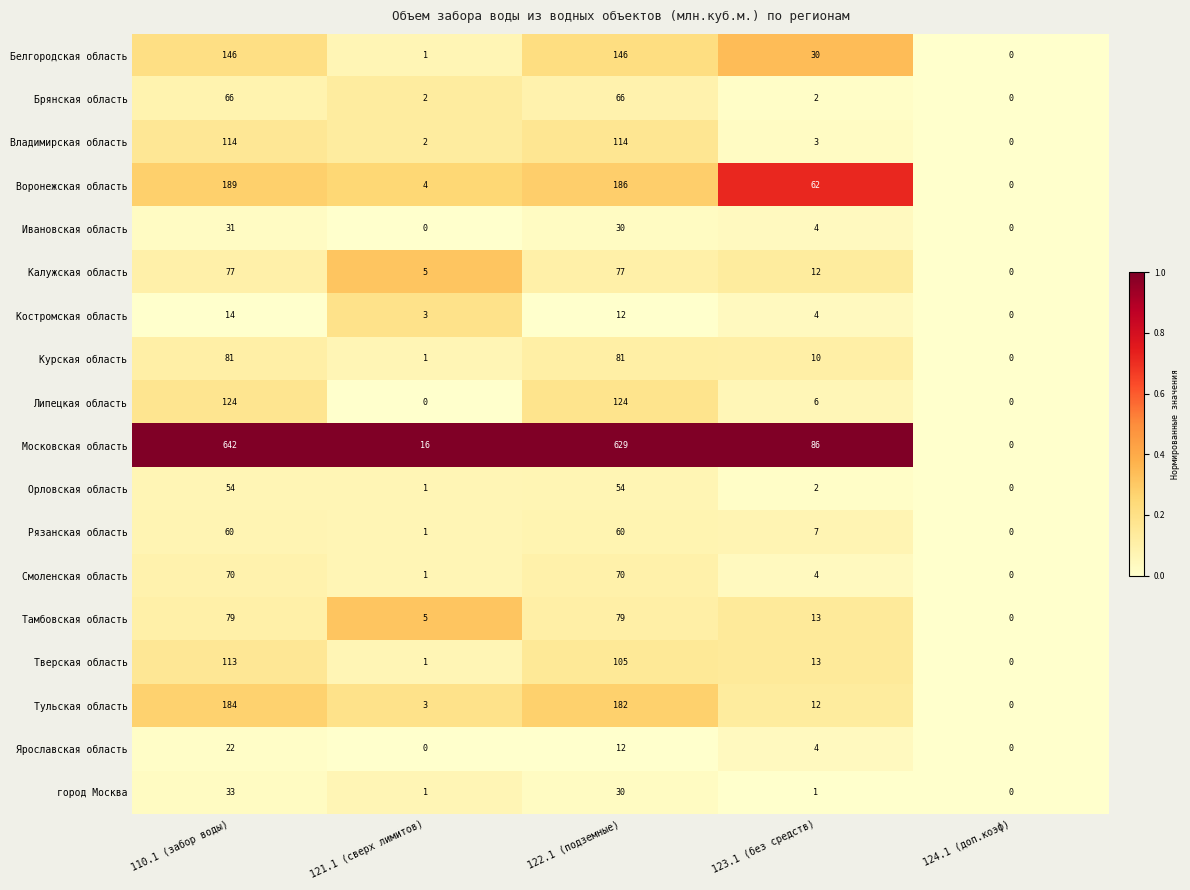

Rank the series by their maximum value, from highest to lowest.

Московская область, Воронежская область, Тульская область, Белгородская область, Липецкая область, Владимирская область, Тверская область, Курская область, Тамбовская область, Калужская область, Смоленская область, Брянская область, Рязанская область, Орловская область, город Москва, Ивановская область, Ярославская область, Костромская область